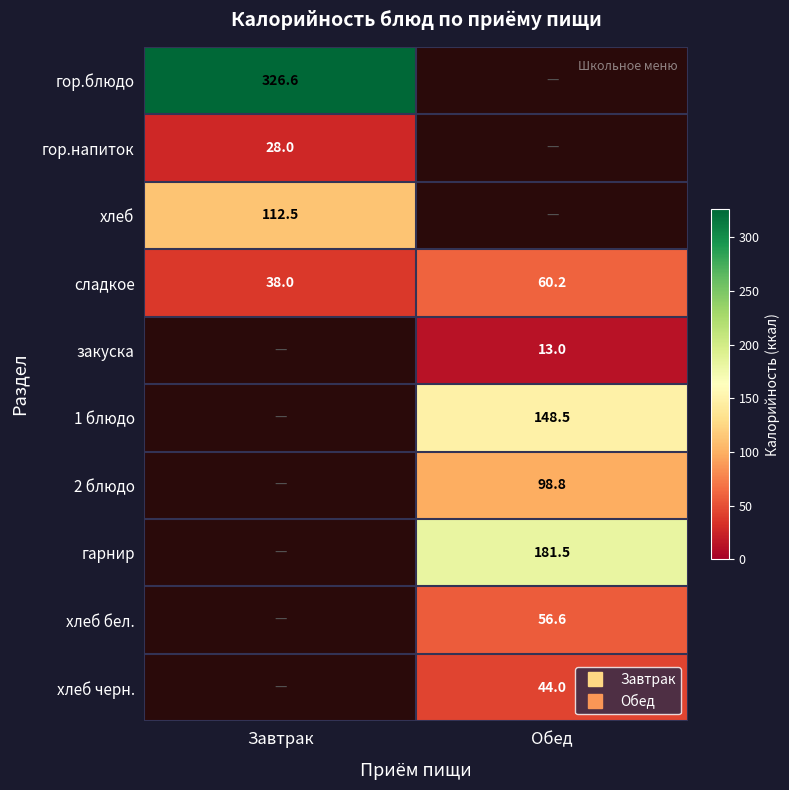

Which has a higher value, Завтрак or Обед?

Обед